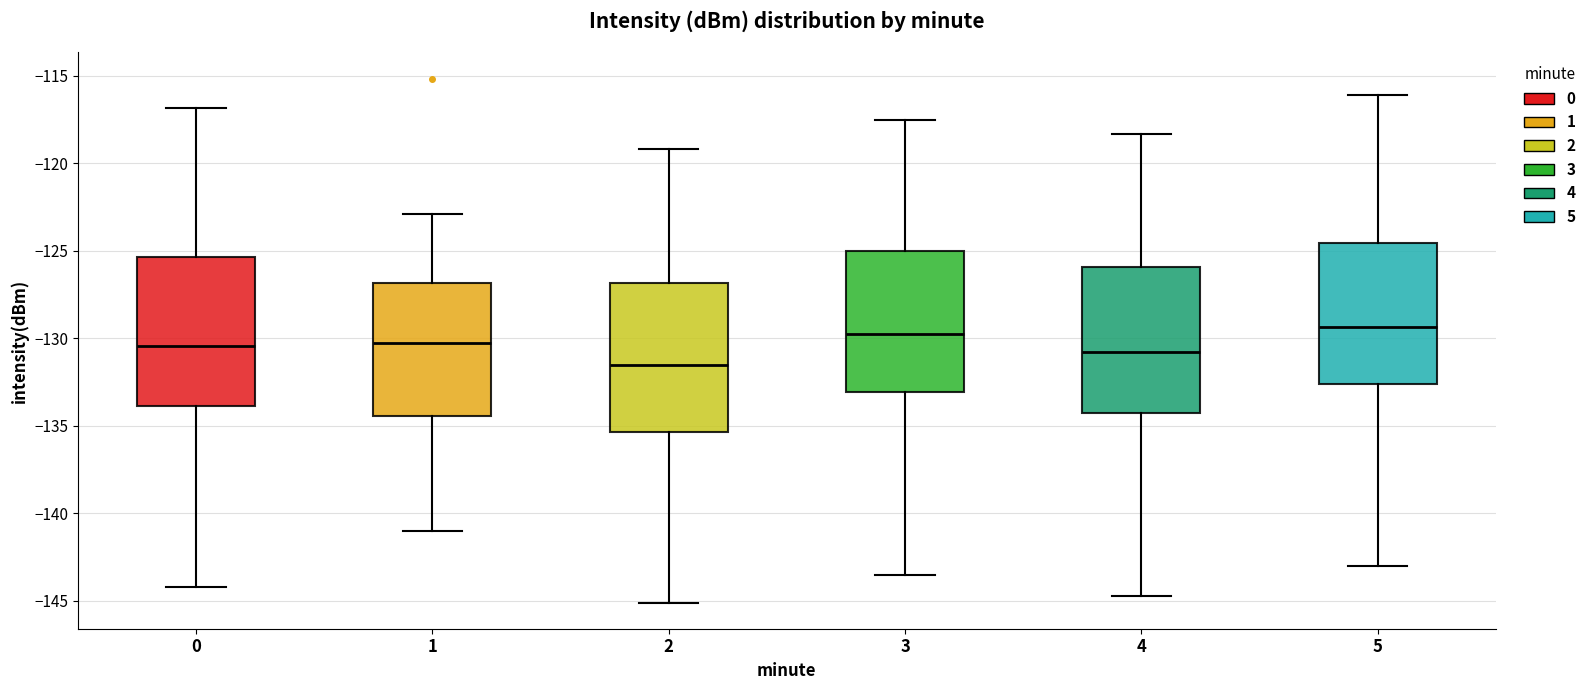

Where does the median line of the box at x = 1 sit on the y-axis? The values are not printed on the chart, so give them approximately, as read against the axis.

-130.5